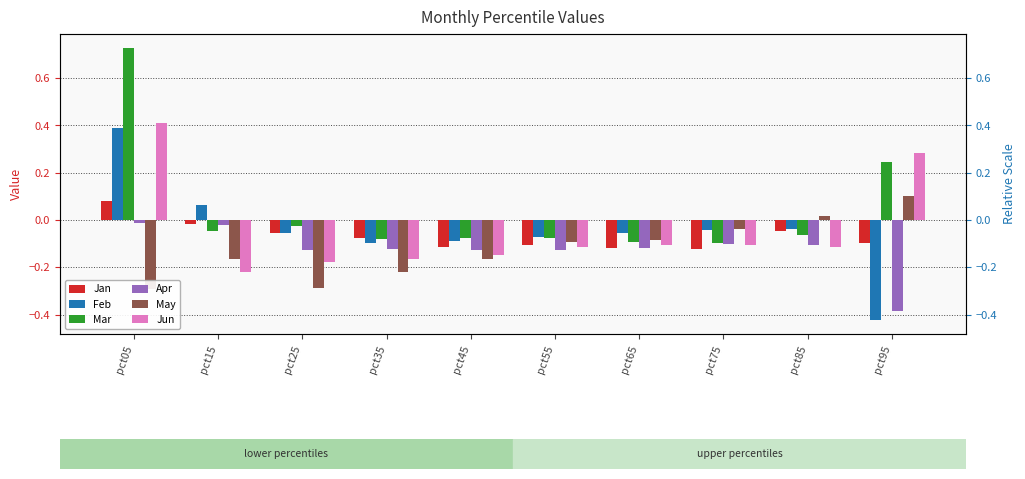

True or false: Mar has a value of -0.1 at pct85.

False